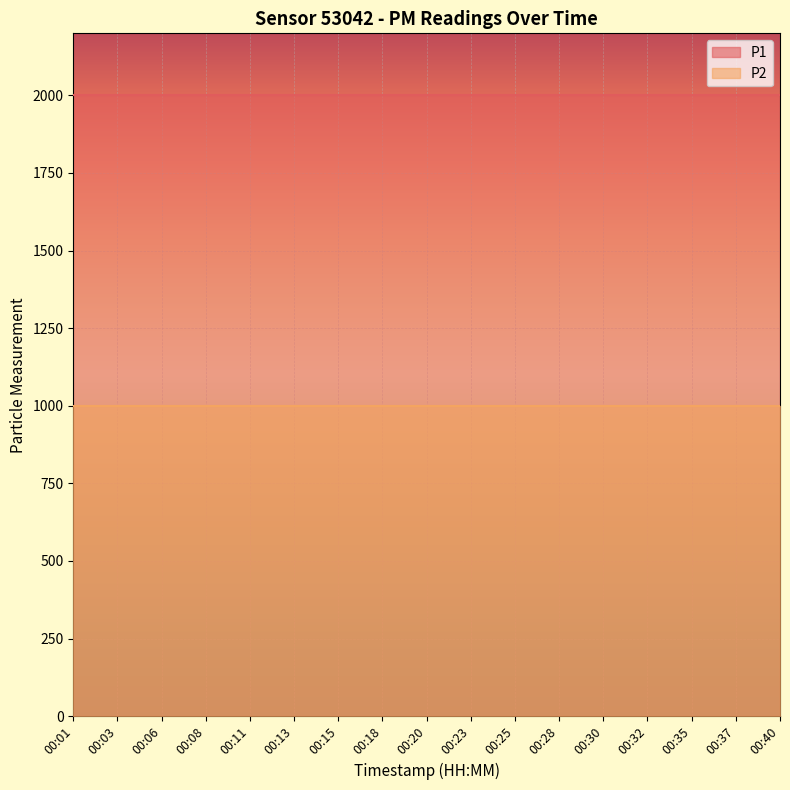

What is the greatest value displayed?

1999.9